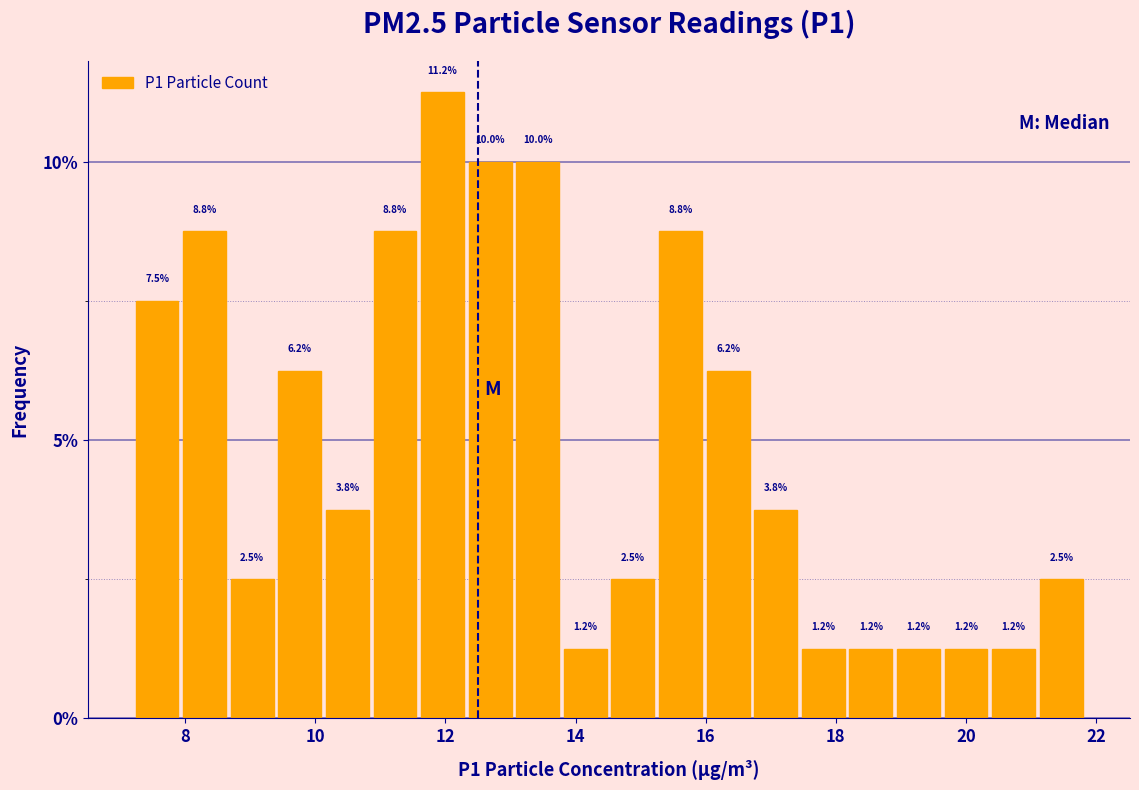

Read against the x-axis, roughly where is the centre of the tallest bar?

12.0